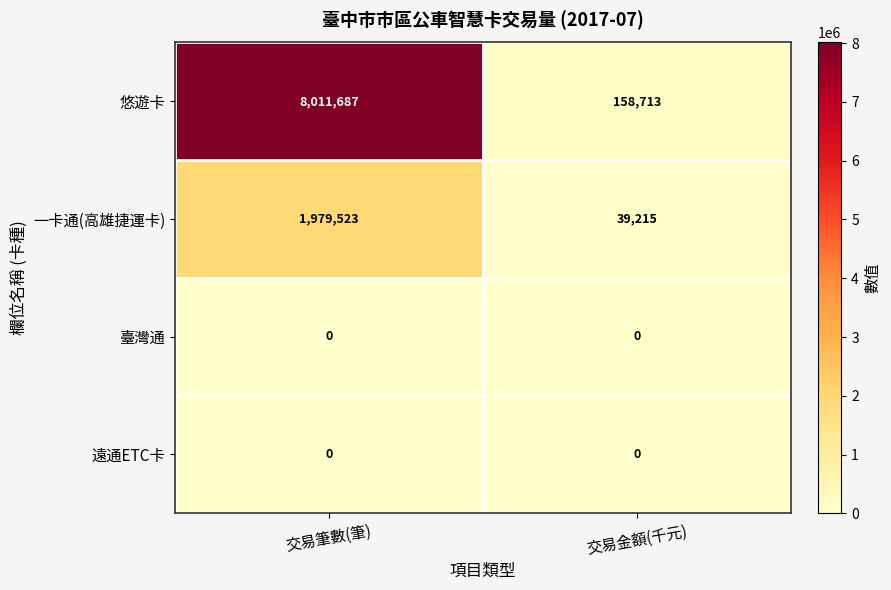

List the labels in order of 悠遊卡 value, largest first.

交易筆數(筆), 交易金額(千元)